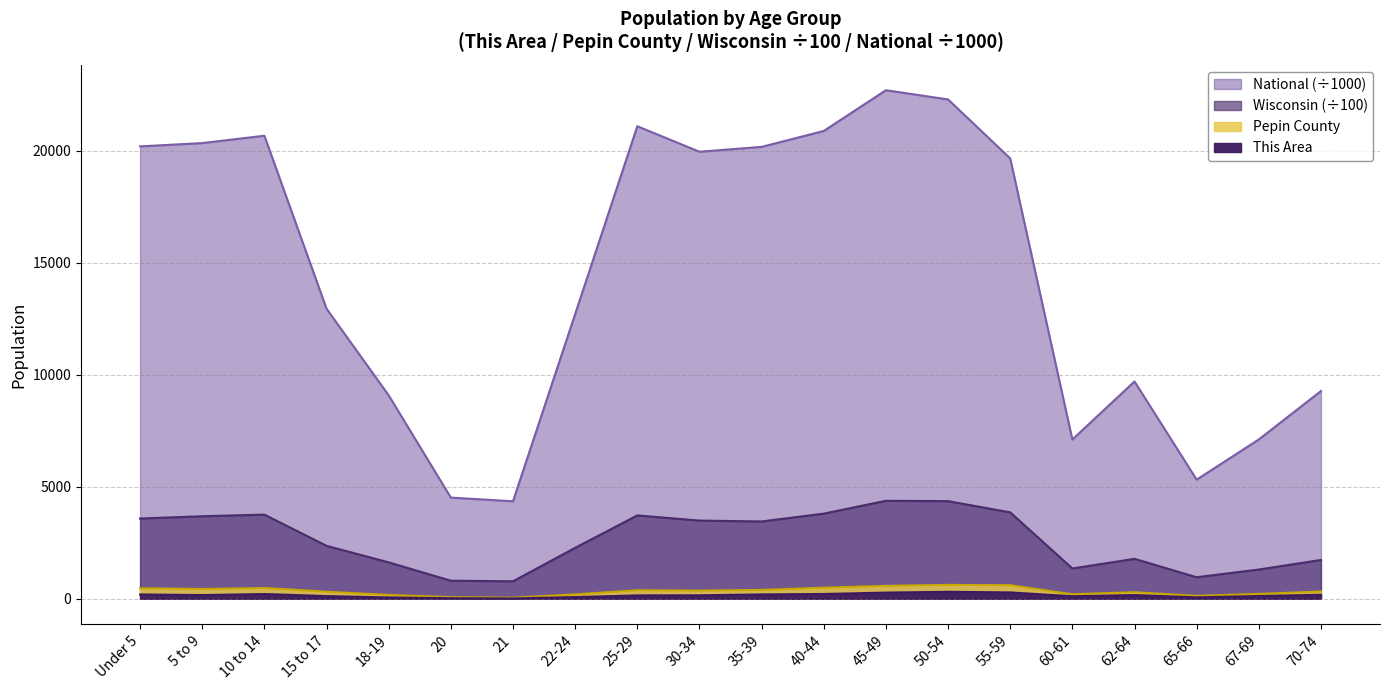

What is the sum of all Wisconsin values?

53101.7